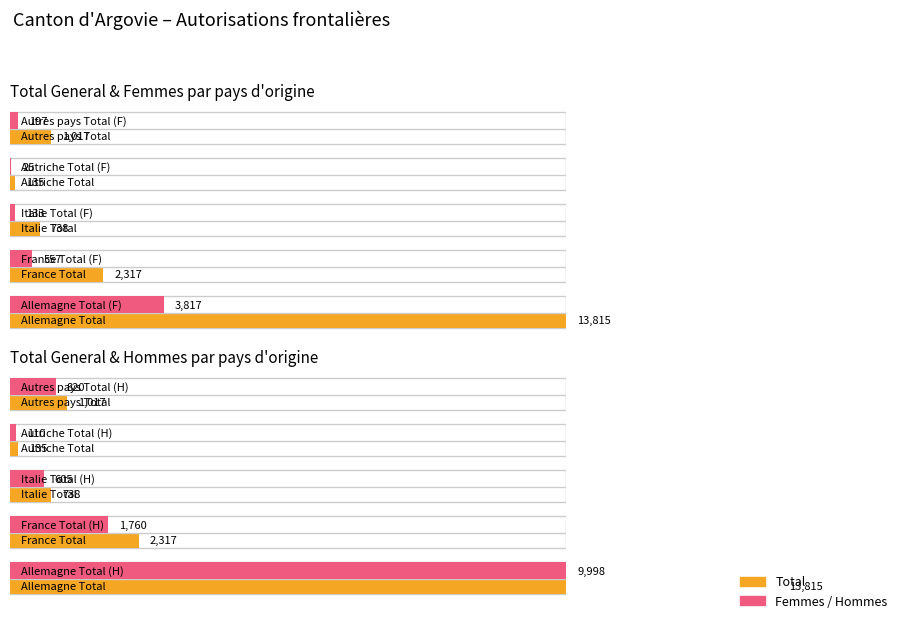

Is the value of France at Total greater than the value of Allemagne at Femmes?

No